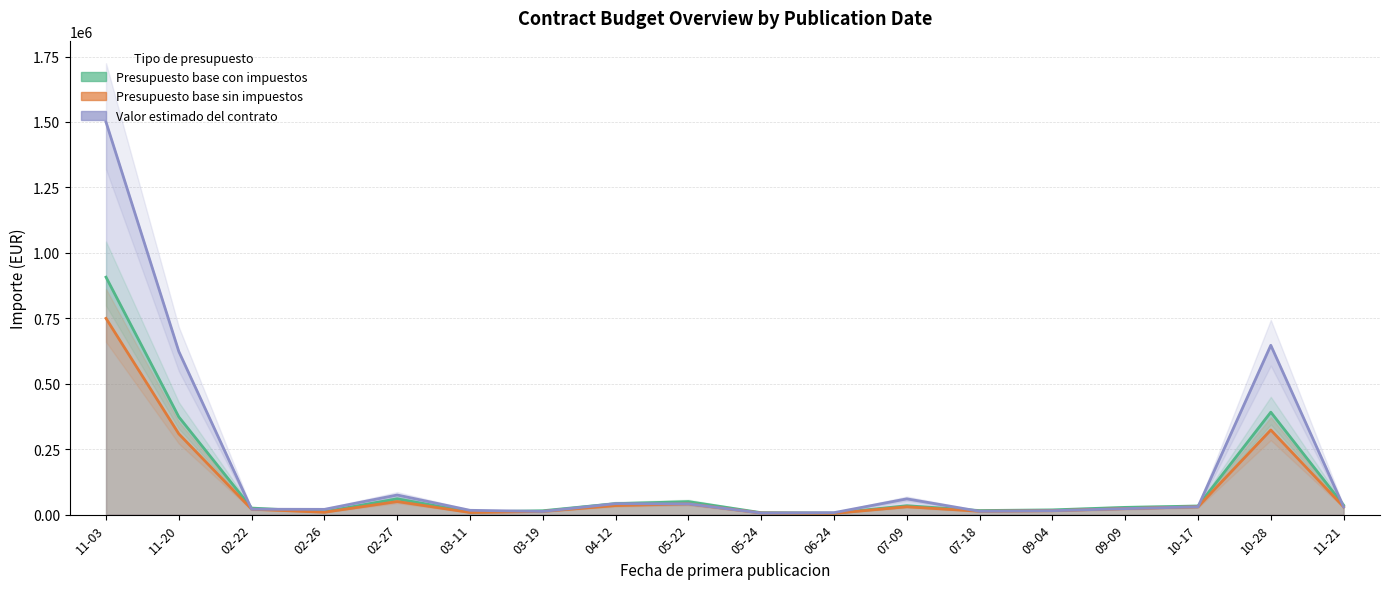

Where is Presupuesto base con impuestos nearest to the value 456465?

10-28